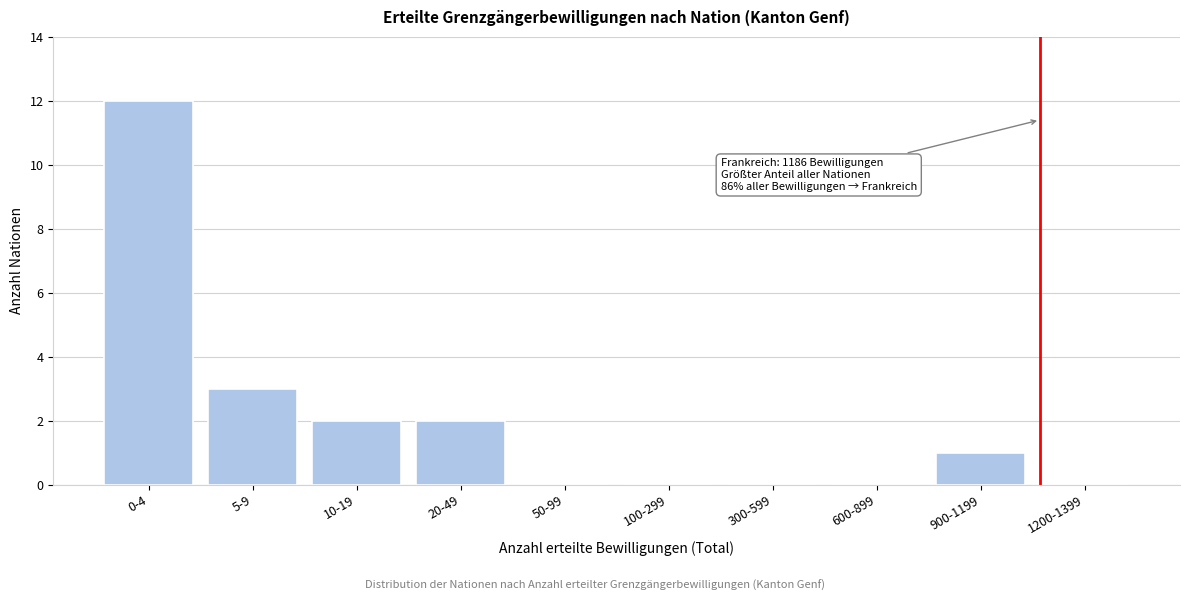

Reading right to left, transcribe all the data shown in this chart.

1200-1399=0	900-1199=1	600-899=0	300-599=0	100-299=0	50-99=0	20-49=2	10-19=2	5-9=3	0-4=12